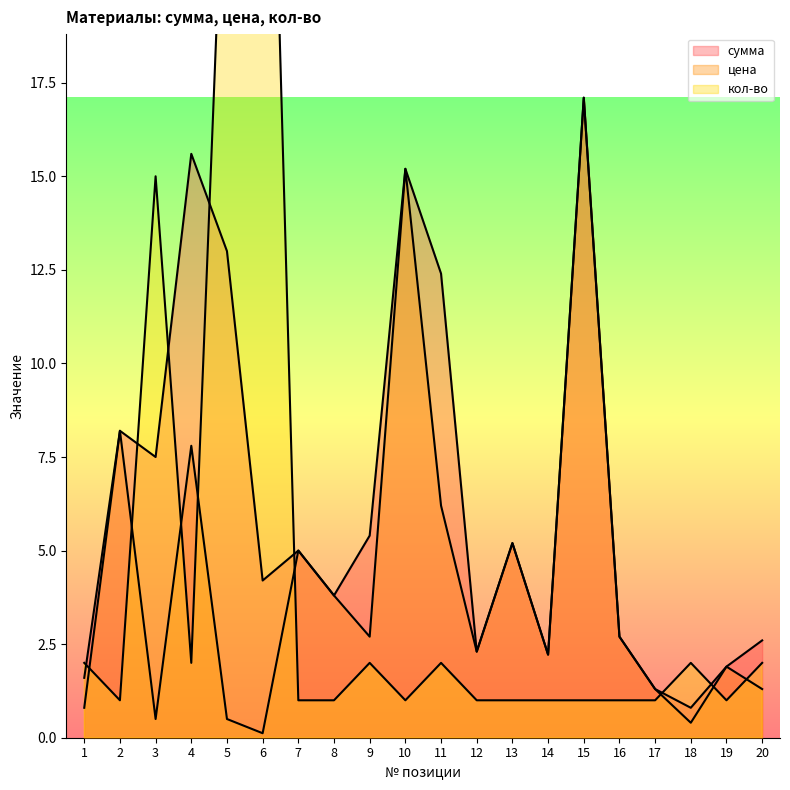

True or false: цена and кол-во cross at least once.

True